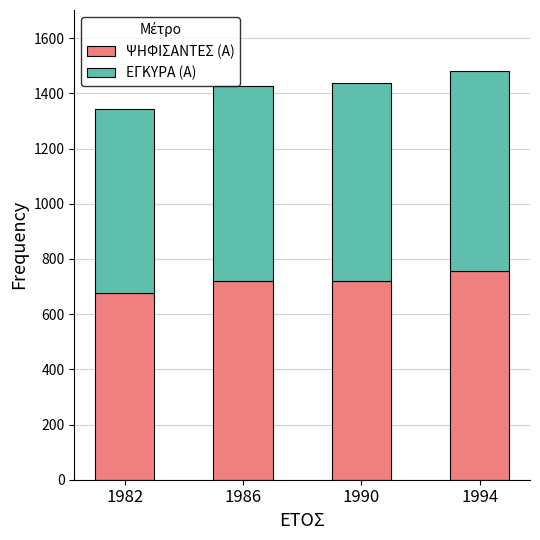

What is the average value of the ΨΗΦΙΣΑΝΤΕΣ (Α) series?

718